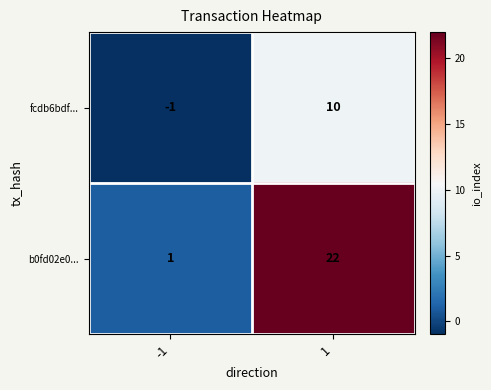

Which series has the largest total across all categories?

b0fd02e0...